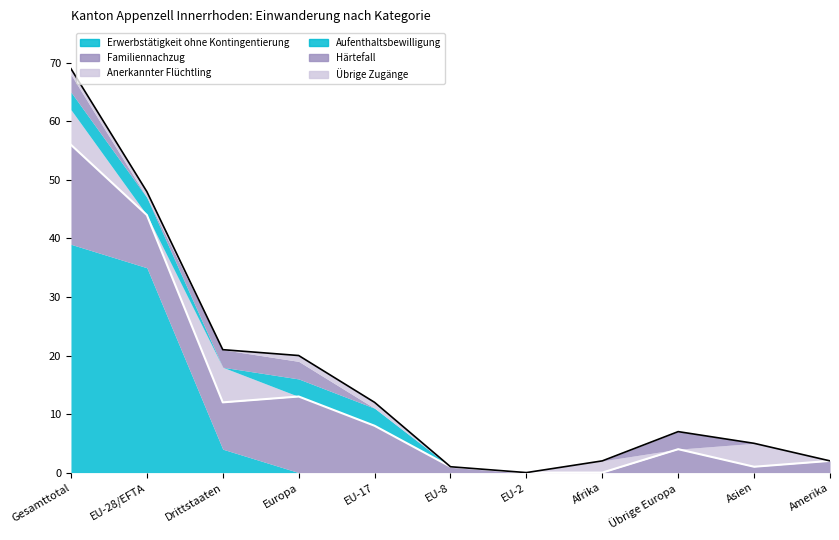

At EU-8, list the series in order from smallest to largest.

Erwerbstätigkeit ohne Kontingentierung, Anerkannter Flüchtling, Aufenthaltsbewilligung, Härtefall, Übrige Zugänge, Familiennachzug